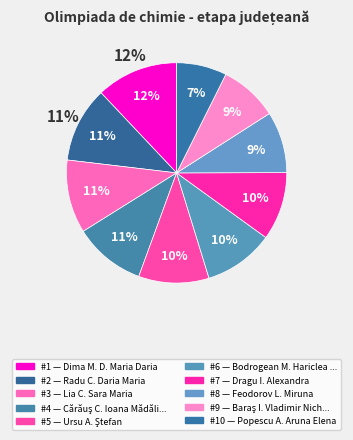

Rank the categories by value from lowest to highest.

Popescu A. Aruna Elena, Baraş I. Vladimir Nicholas Laurenţiu, Feodorov L. Miruna, Dragu I. Alexandra, Bodrogean M. Hariclea Briana, Ursu A. Ştefan, Cărăuş C. Ioana Mădălina, Lia C. Sara Maria, Radu C. Daria Maria, Dima M. D. Maria Daria